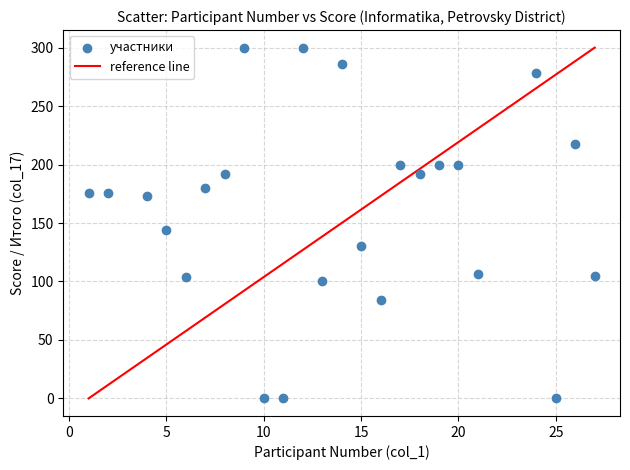

What Y value in the scatter plot is closest to 150?

144